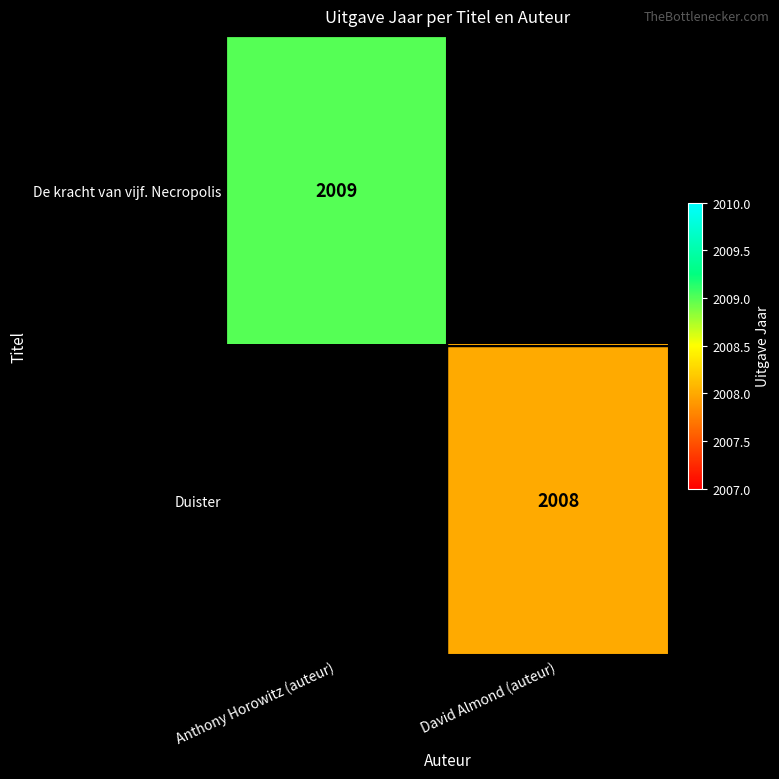

True or false: Duister has a value of 1032 at David Almond (auteur).

False